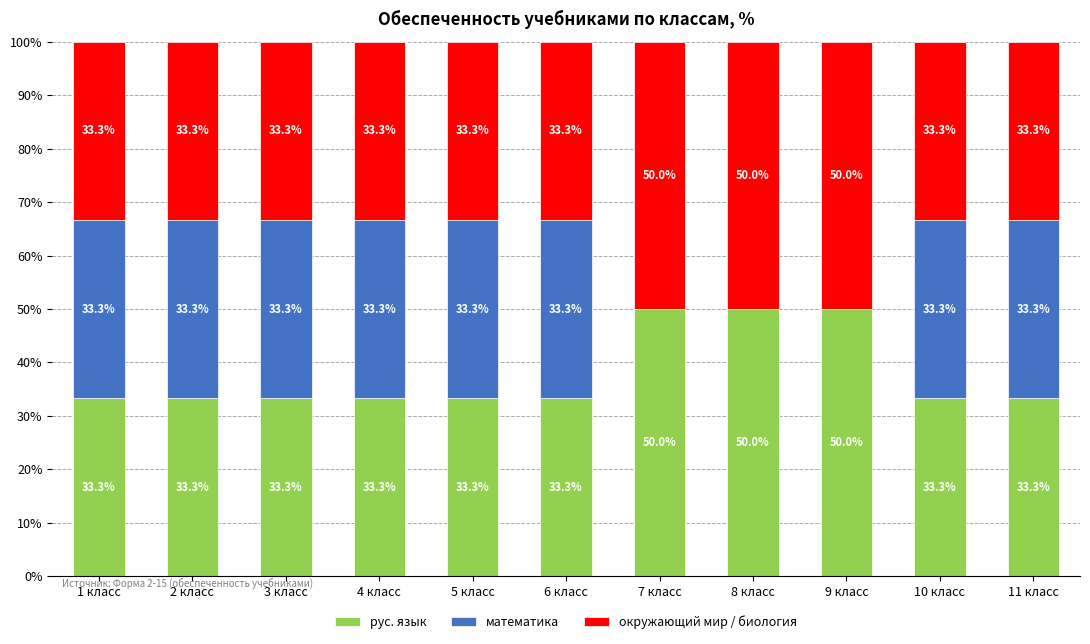

Read the рус. язык value at 9 класс.

50.0